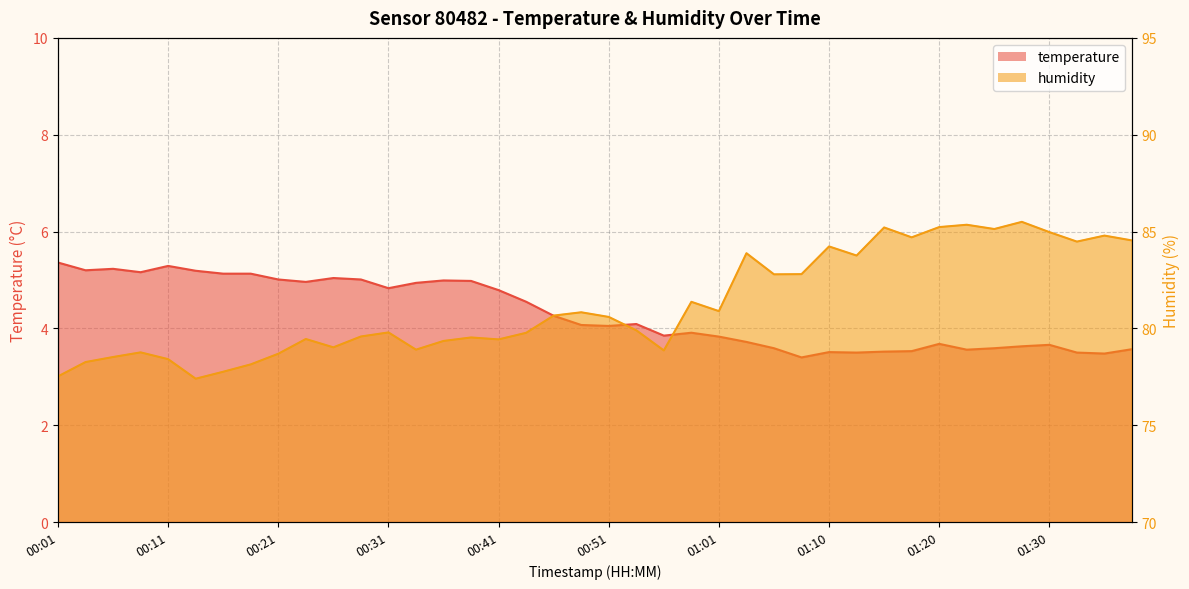

Which label corresponds to the largest value in the chart?

01:28